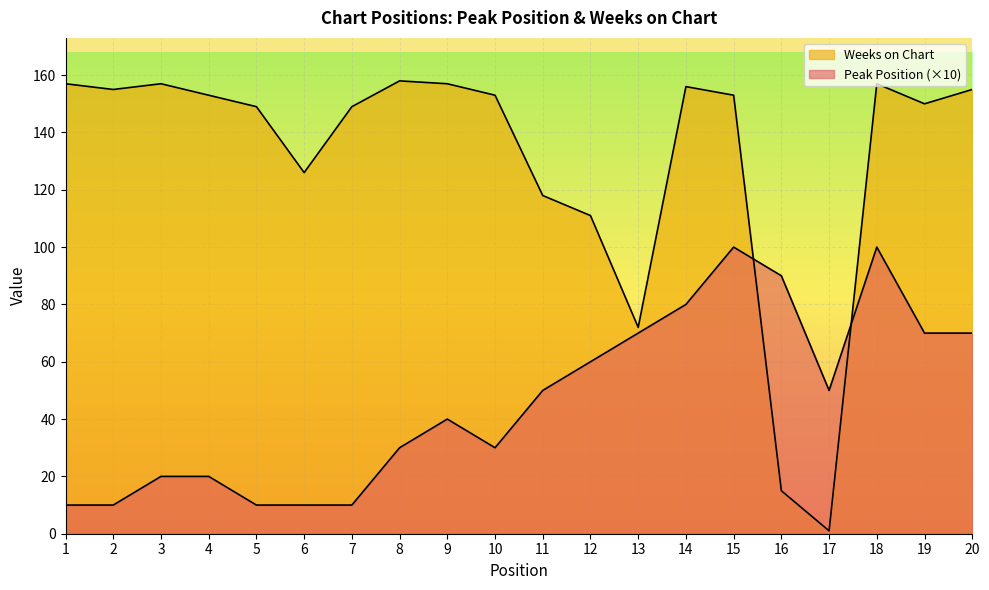

Reading left to right, transcribe all the data shown in this chart.

Peak Position: 1=10	2=10	3=20	4=20	5=10	6=10	7=10	8=30	9=40	10=30	11=50	12=60	13=70	14=80	15=100	16=90	17=50	18=100	19=70	20=70
Weeks on Chart: 1=157	2=155	3=157	4=153	5=149	6=126	7=149	8=158	9=157	10=153	11=118	12=111	13=72	14=156	15=153	16=15	17=1	18=157	19=150	20=155